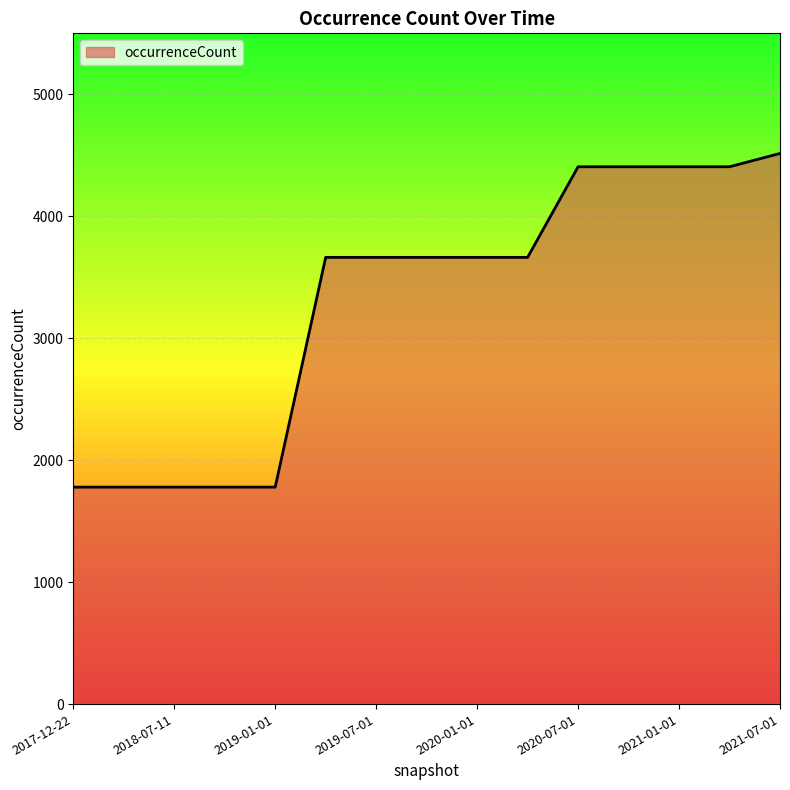

Reading left to right, what are all the values shown in this chart?

1779	1779	1779	1779	1779	3663	3663	3663	3663	3663	4406	4406	4406	4406	4515